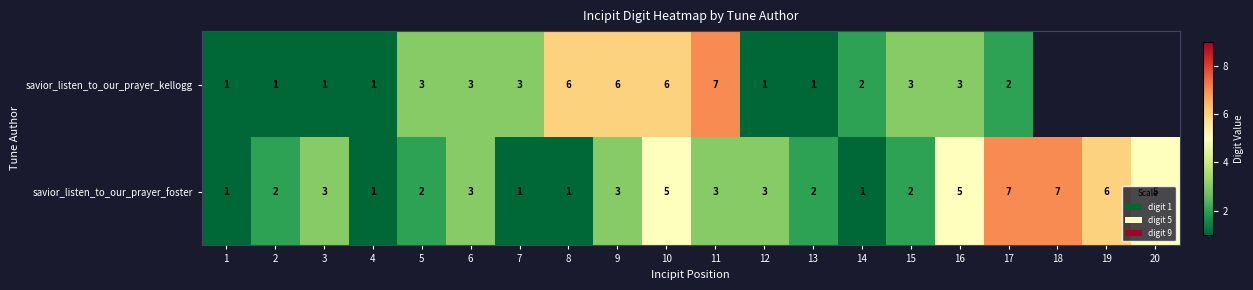

True or false: savior_listen_to_our_prayer_foster has a value of 2 at 9.

False